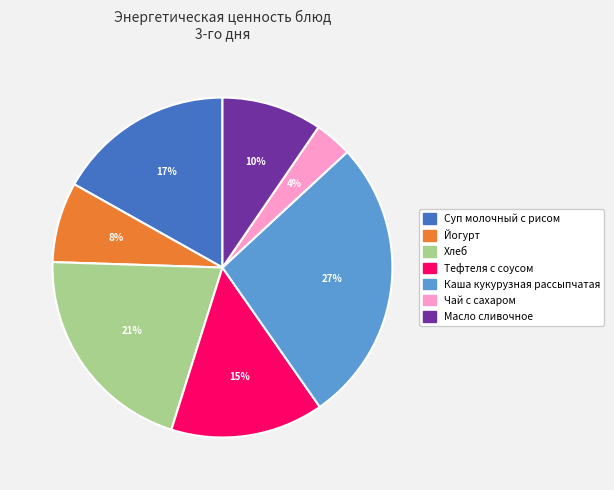

Does any single category account for the majority?

No